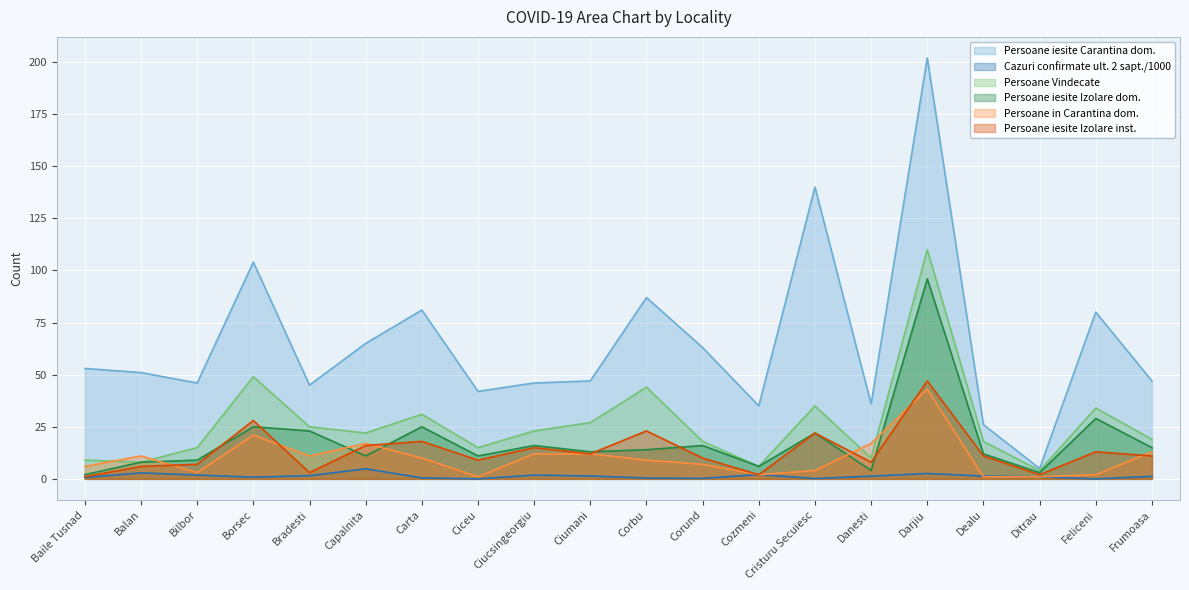

Which series has the largest total across all categories?

Persoane iesite Carantina dom.